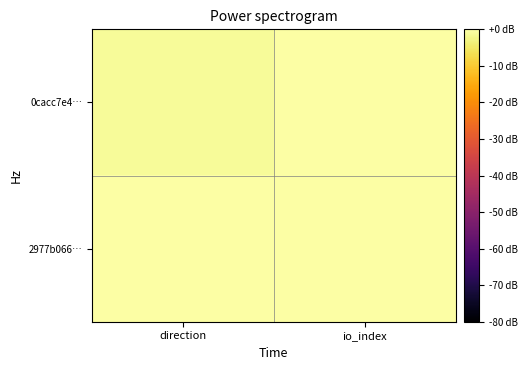

What is the spread (max minus min) of values at io_index?

1